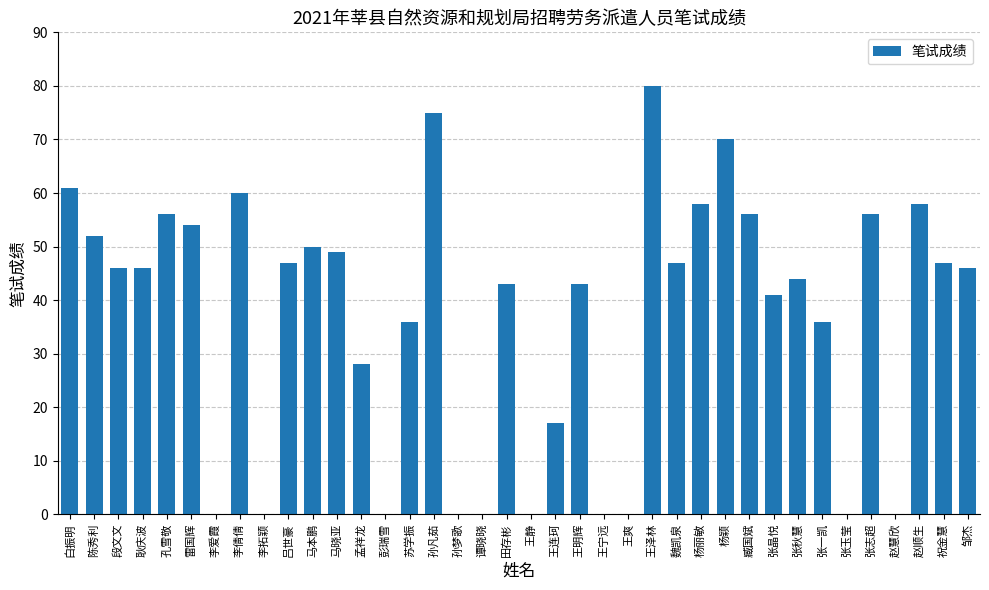

How many categories are shown in the chart?

38